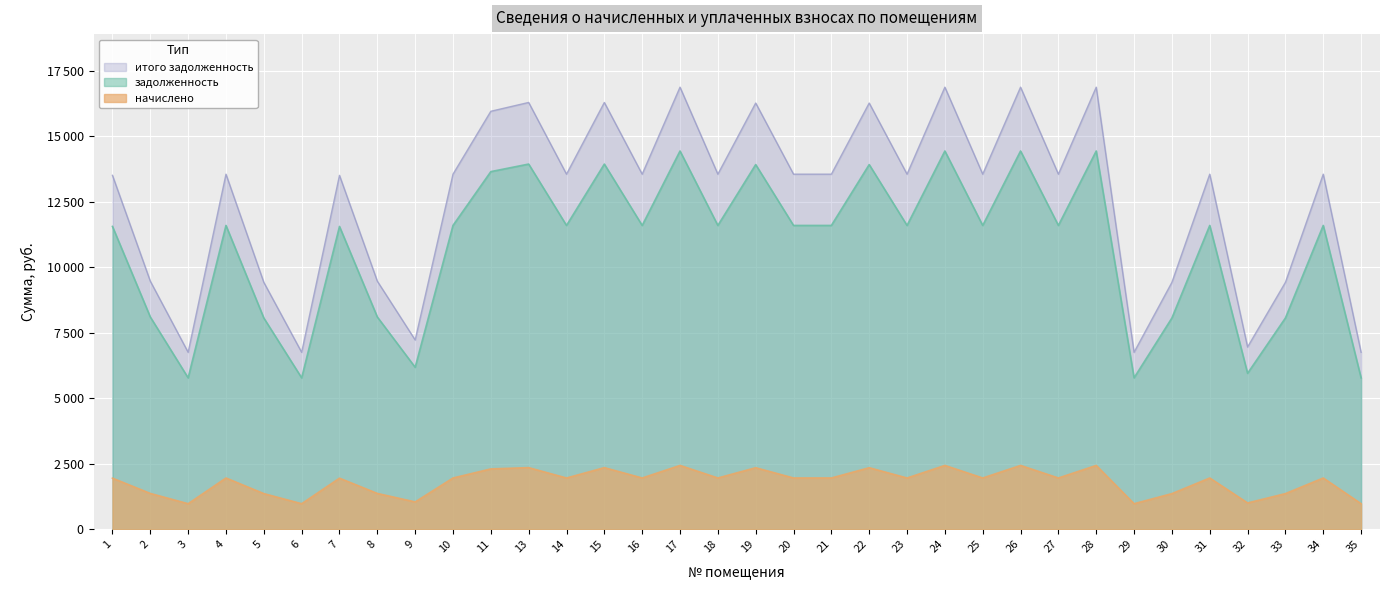

Reading right to left, extract all data points from this chart.

задолженность: 35=6754.4	34=13553.8	33=9424.8	32=6956.4	31=13553.8	30=9424.8	29=6754.4	28=16874.9	27=13553.8	26=16874.9	25=13553.8	24=16874.9	23=13553.8	22=16269.0	21=13553.8	20=13553.8	19=16269.0	18=13553.8	17=16874.9	16=13553.8	15=16291.4	14=13553.8	13=16291.4	11=15954.8	10=13553.8	9=7225.7	8=9469.7	7=13508.9	6=6754.4	5=9424.8	4=13553.8	3=6754.4	2=9469.7	1=13508.9
начислено: 35=975.2	34=1957.0	33=1360.8	32=1004.4	31=1957.0	30=1360.8	29=975.2	28=2436.5	27=1957.0	26=2436.5	25=1957.0	24=2436.5	23=1957.0	22=2349.0	21=1957.0	20=1957.0	19=2349.0	18=1957.0	17=2436.5	16=1957.0	15=2352.2	14=1957.0	13=2352.2	11=2303.6	10=1957.0	9=1043.3	8=1367.3	7=1950.5	6=975.2	5=1360.8	4=1957.0	3=975.2	2=1367.3	1=1950.5
итого задолженность: 35=5779.2	34=11596.8	33=8064.0	32=5952.0	31=11596.8	30=8064.0	29=5779.2	28=14438.4	27=11596.8	26=14438.4	25=11596.8	24=14438.4	23=11596.8	22=13920.0	21=11596.8	20=11596.8	19=13920.0	18=11596.8	17=14438.4	16=11596.8	15=13939.2	14=11596.8	13=13939.2	11=13651.2	10=11596.8	9=6182.4	8=8102.4	7=11558.4	6=5779.2	5=8064.0	4=11596.8	3=5779.2	2=8102.4	1=11558.4